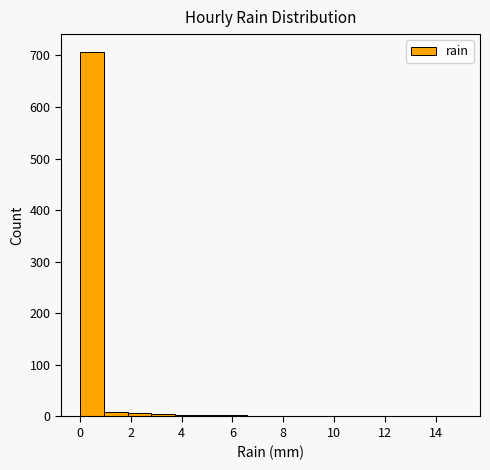

Which range on the x-axis has the tallest bar?

0.0 to 1.0